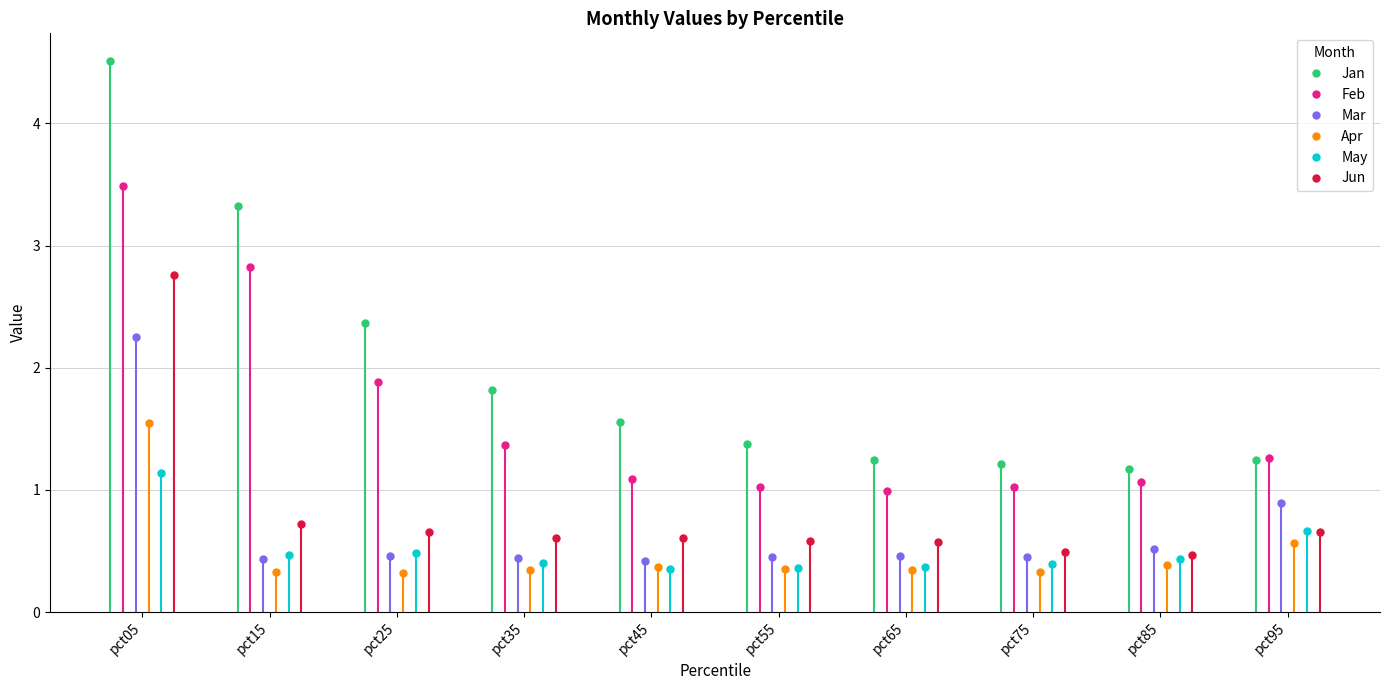

What is the value of the Mar point at the 8th from the left?

0.5